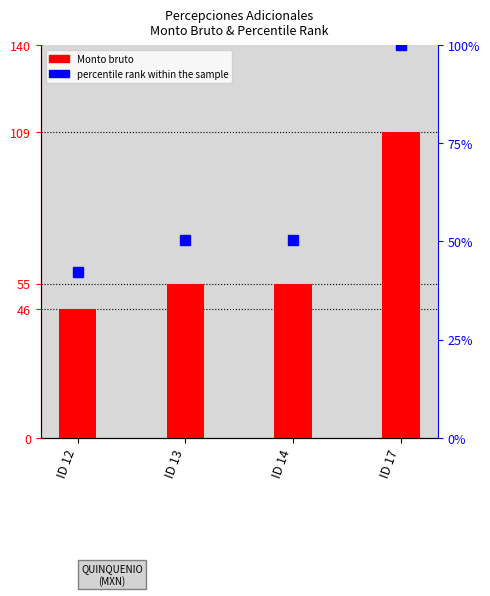

Rank the series at ID 12 from lowest to highest value.

percentile rank within the sample, Monto bruto